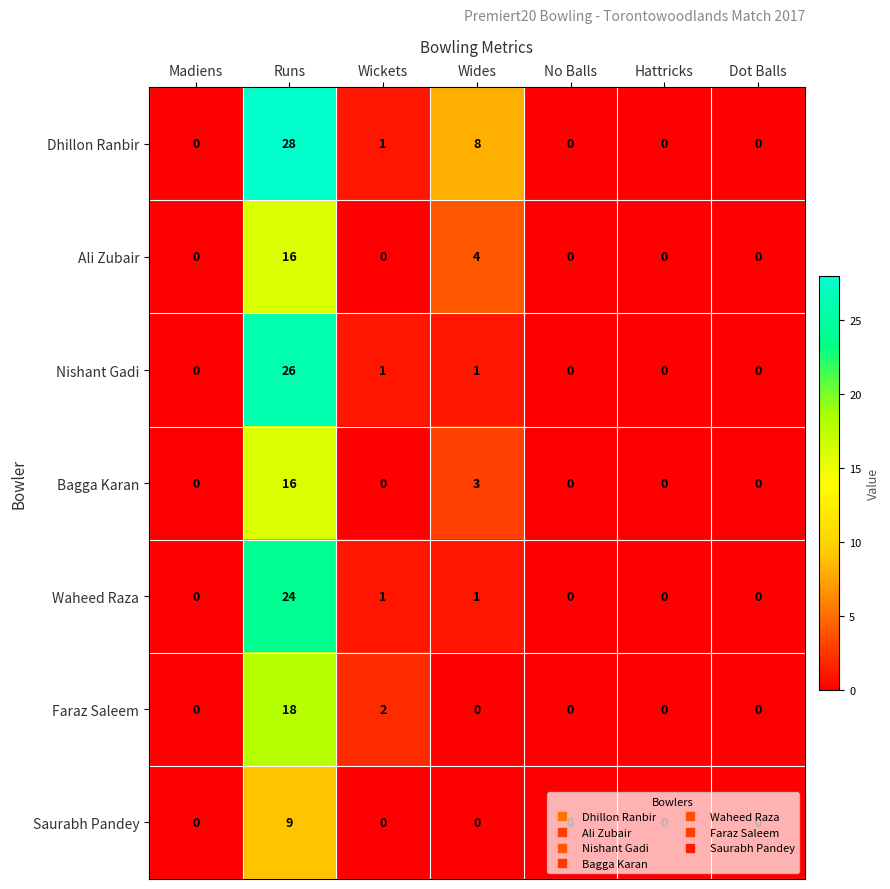

How many distinct data groups are displayed?

7